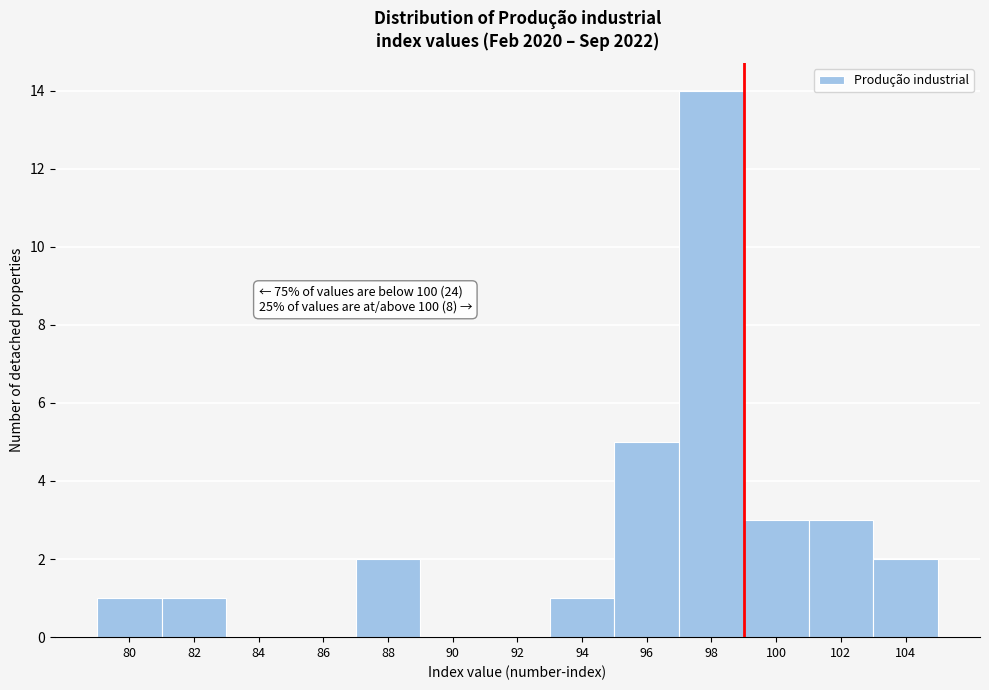

Reading left to right, extract all data points from this chart.

80=1	82=1	84=0	86=0	88=2	90=0	92=0	94=1	96=5	98=14	100=3	102=3	104=2